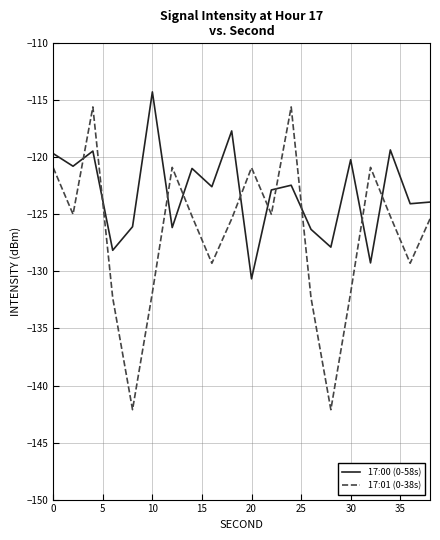

What is the maximum value shown in the chart?

-114.3